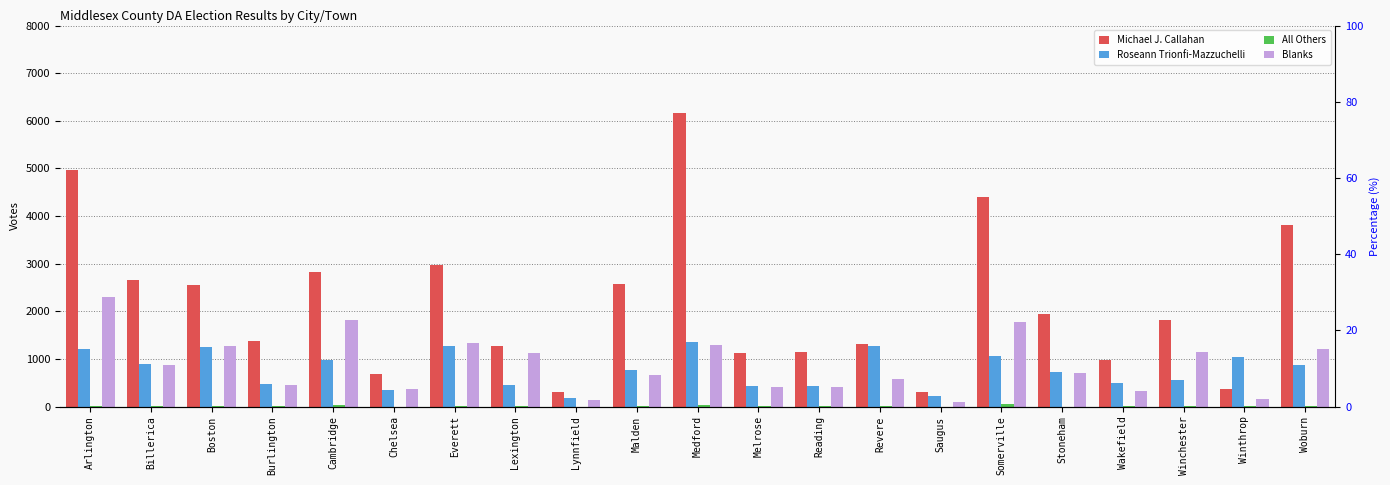

Is the value of Michael J. Callahan at Boston greater than the value of Blanks at Winchester?

Yes